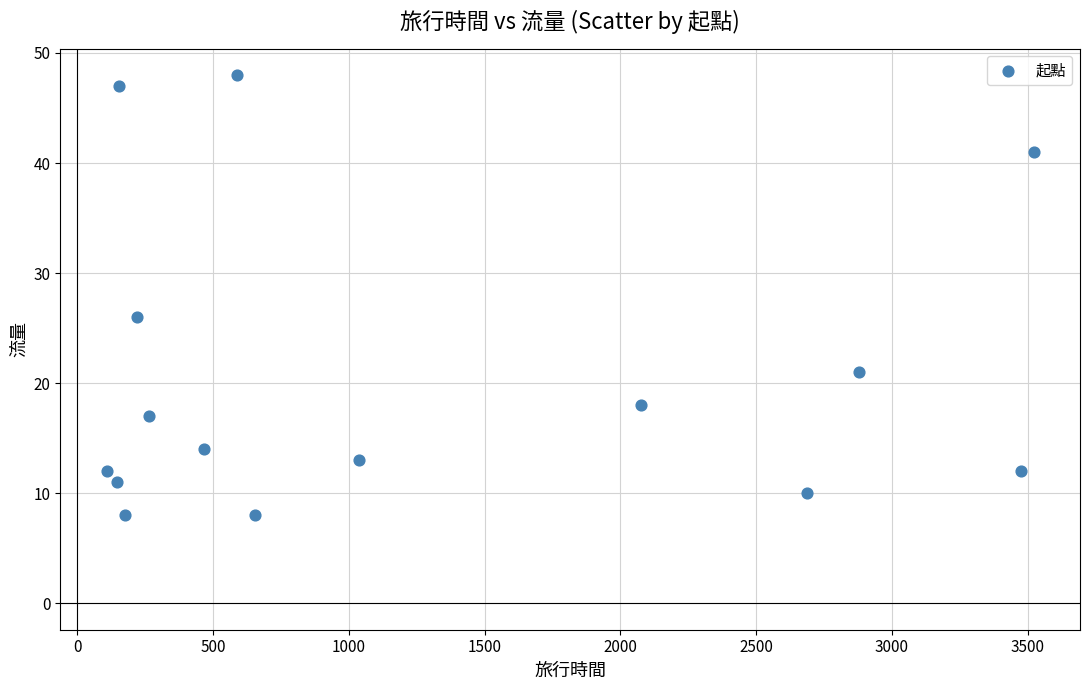

What Y value in the scatter plot is closest to 28?

26